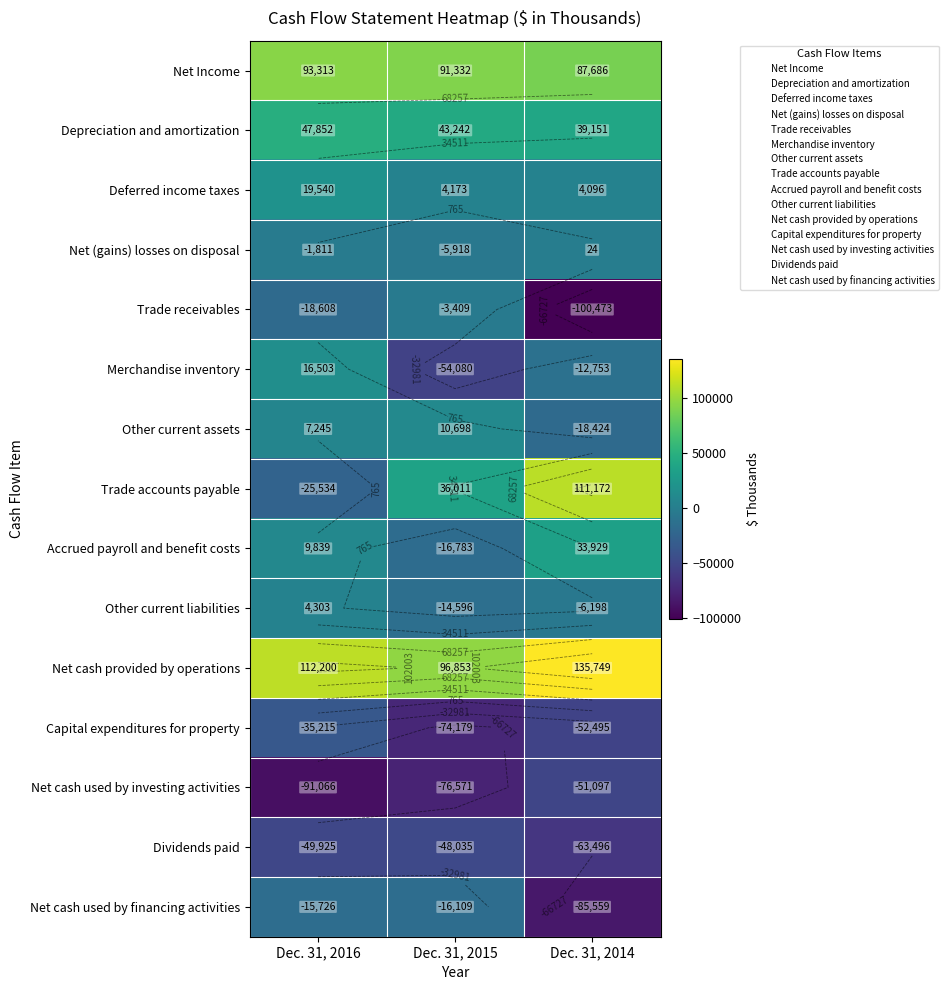

What is the average value of the Deferred income taxes series?

9270